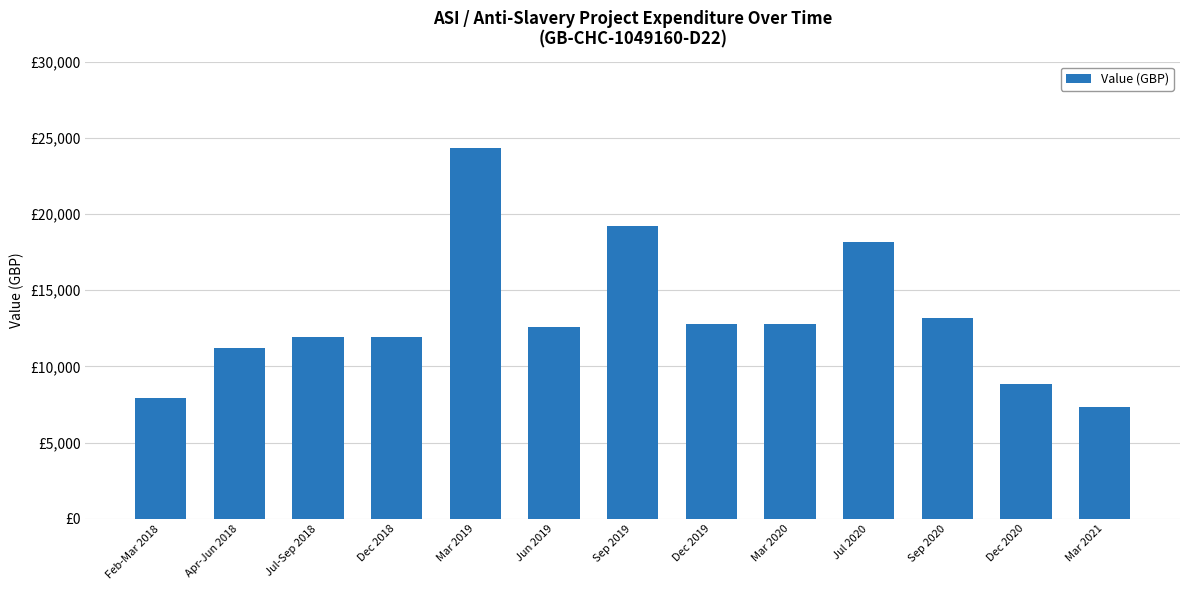

Rank the categories by value from highest to lowest.

Mar 2019, Sep 2019, Jul 2020, Sep 2020, Mar 2020, Dec 2019, Jun 2019, Jul-Sep 2018, Dec 2018, Apr-Jun 2018, Dec 2020, Feb-Mar 2018, Mar 2021